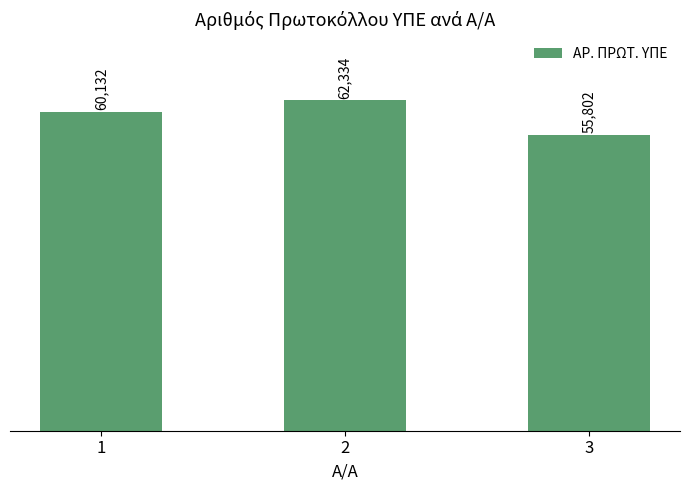

What is the greatest value displayed?

62334